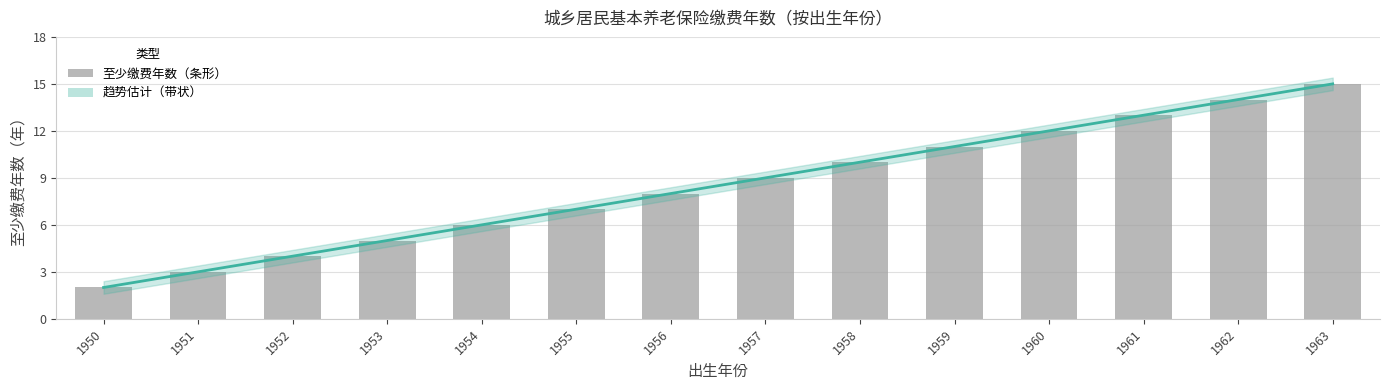

Which category has the highest value across all series?

1963